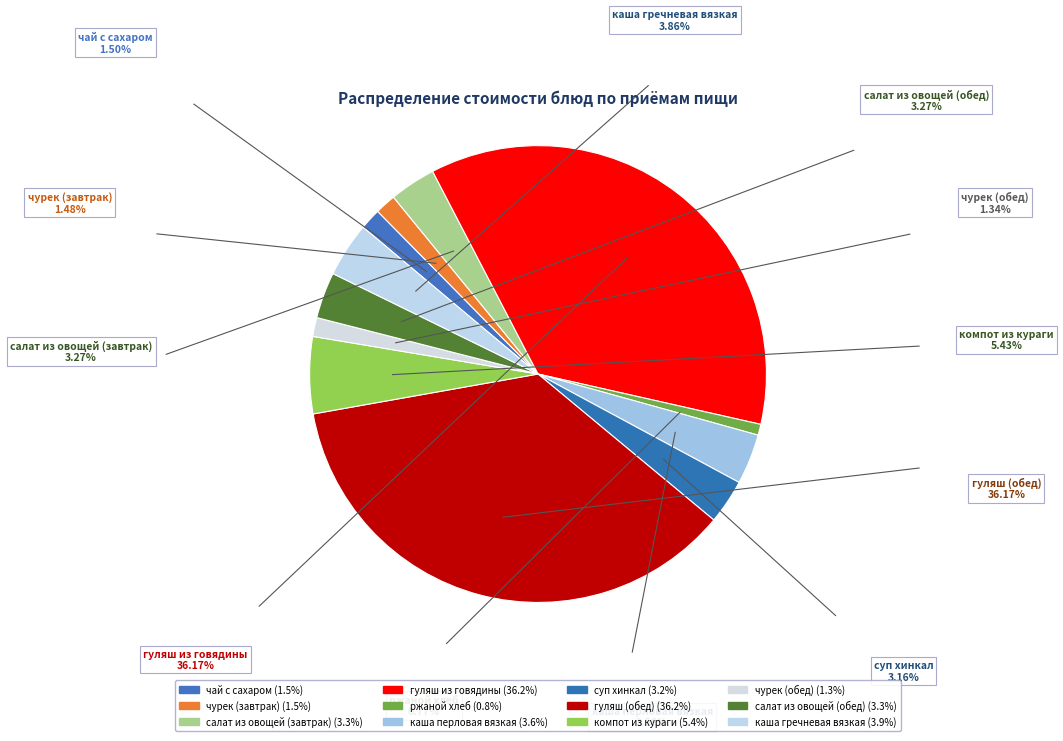

Does чай с сахаром represent more than half of the total?

No